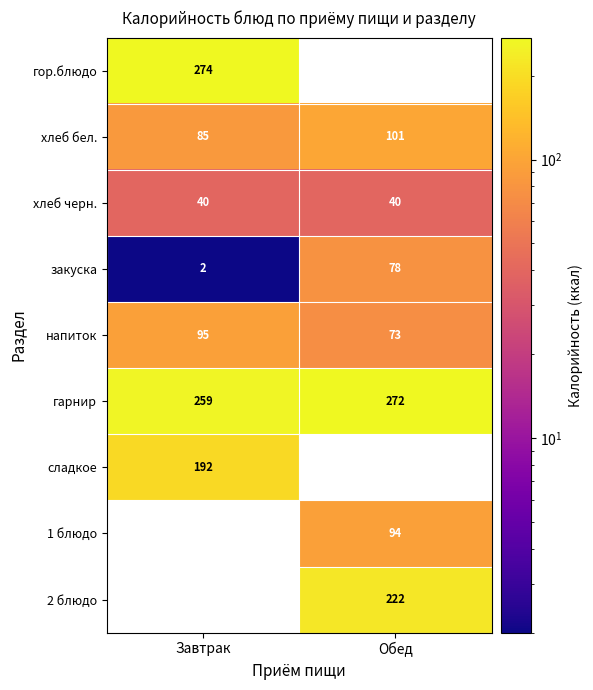

Which category has the lowest value in the закуска series?

Завтрак